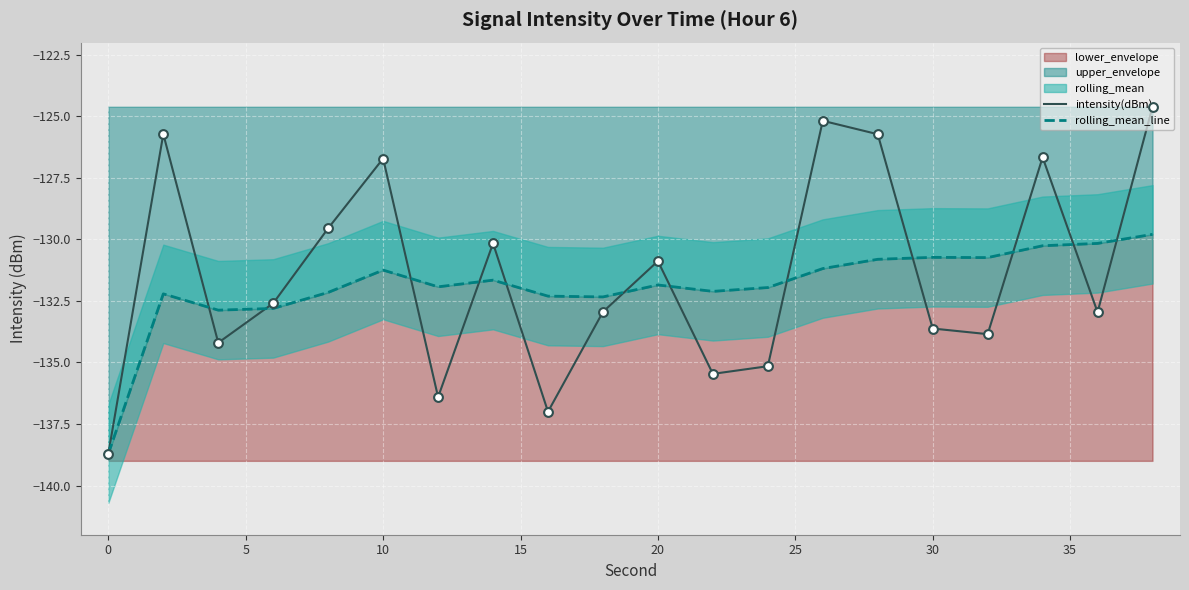

Which series reaches the minimum Y coordinate?

intensity(dBm)